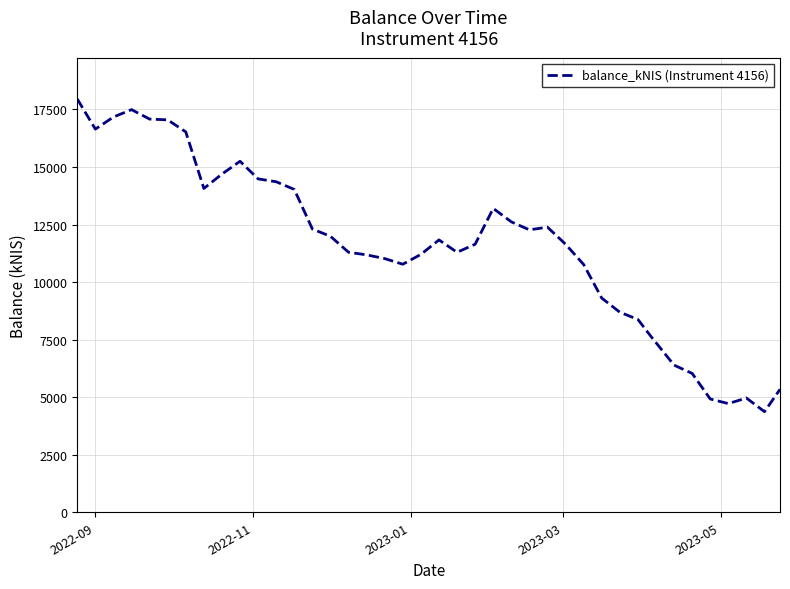

What is the greatest value displayed?

17952.1